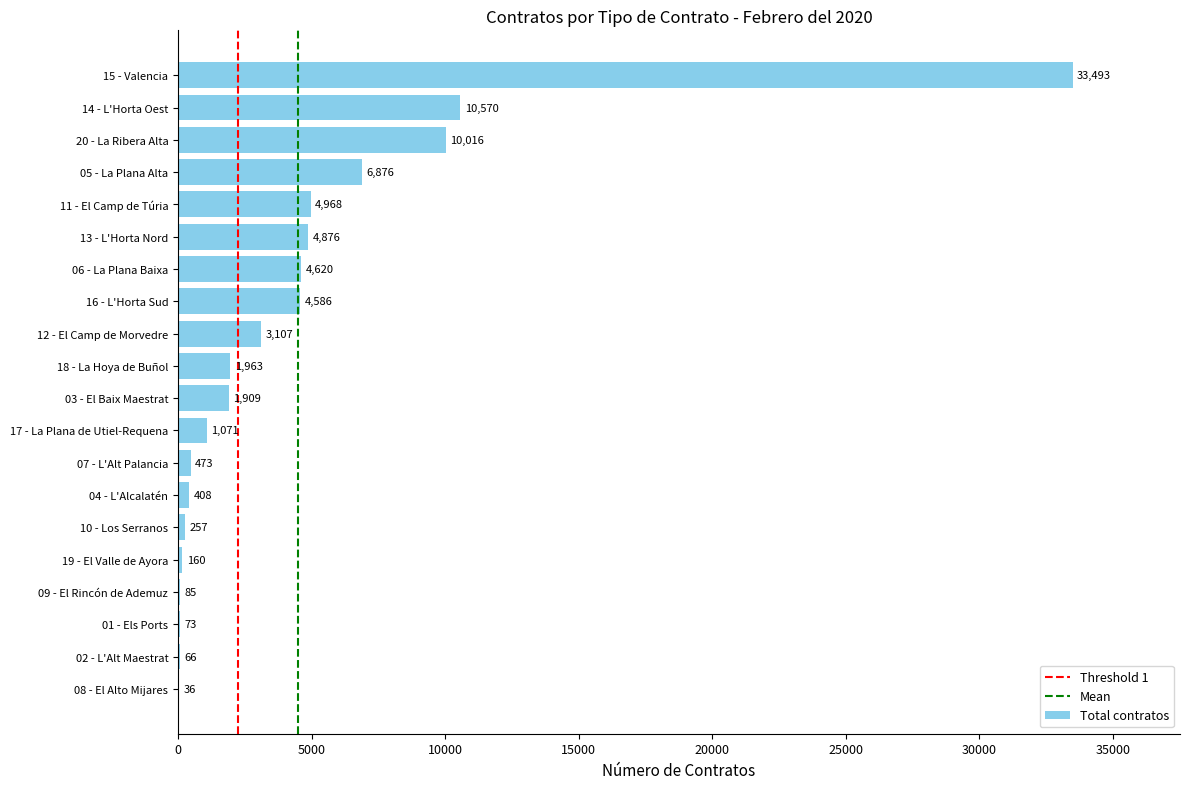

Which label corresponds to the largest value in the chart?

15 - Valencia